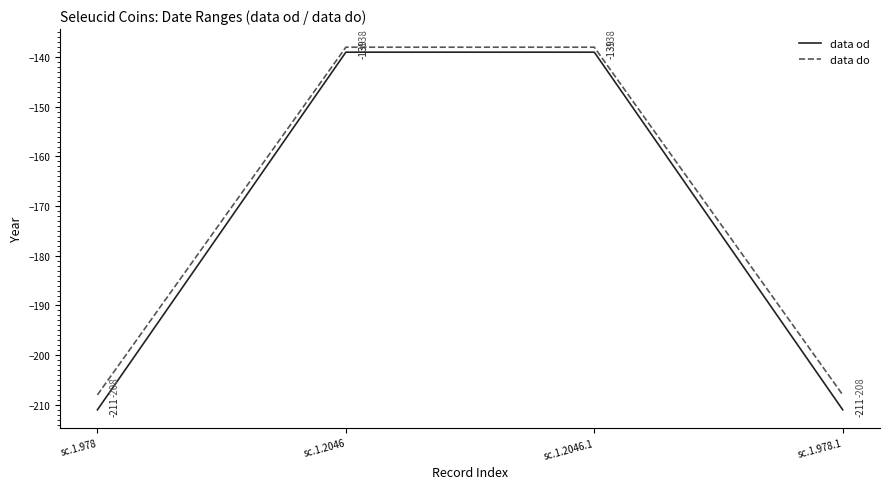

The data do series shows -312 at sc.1.978.1. True or false?

False